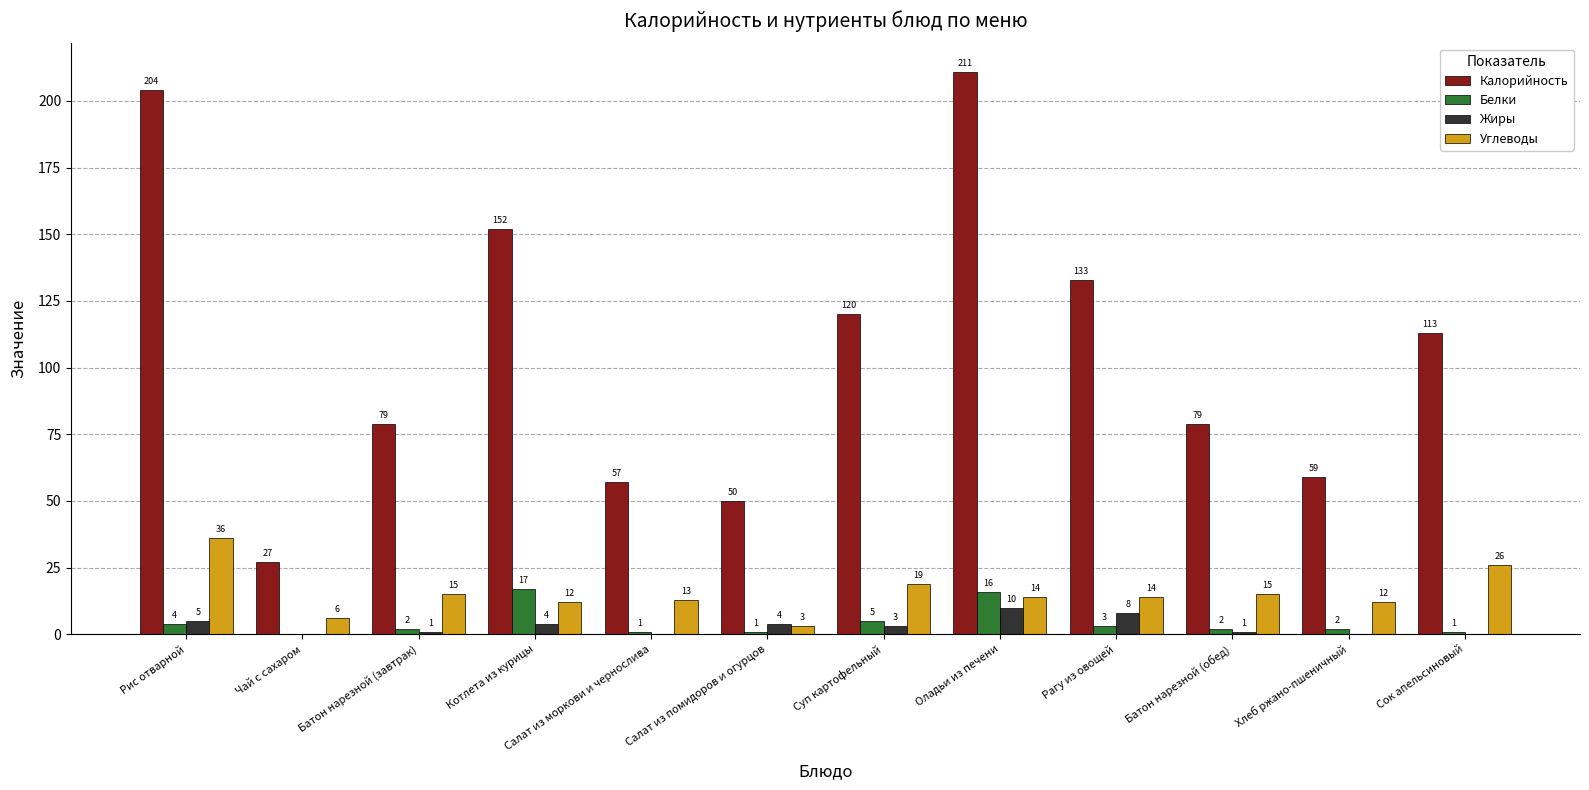

Reading left to right, extract all data points from this chart.

Калорийность: Рис отварной=204	Чай с сахаром=27	Батон нарезной (завтрак)=79	Котлета из курицы=152	Салат из моркови и чернослива=57	Салат из помидоров и огурцов=50	Суп картофельный=120	Оладьи из печени=211	Рагу из овощей=133	Батон нарезной (обед)=79	Хлеб ржано-пшеничный=59	Сок апельсиновый=113
Белки: Рис отварной=4	Чай с сахаром=0	Батон нарезной (завтрак)=2	Котлета из курицы=17	Салат из моркови и чернослива=1	Салат из помидоров и огурцов=1	Суп картофельный=5	Оладьи из печени=16	Рагу из овощей=3	Батон нарезной (обед)=2	Хлеб ржано-пшеничный=2	Сок апельсиновый=1
Жиры: Рис отварной=5	Чай с сахаром=0	Батон нарезной (завтрак)=1	Котлета из курицы=4	Салат из моркови и чернослива=0	Салат из помидоров и огурцов=4	Суп картофельный=3	Оладьи из печени=10	Рагу из овощей=8	Батон нарезной (обед)=1	Хлеб ржано-пшеничный=0	Сок апельсиновый=0
Углеводы: Рис отварной=36	Чай с сахаром=6	Батон нарезной (завтрак)=15	Котлета из курицы=12	Салат из моркови и чернослива=13	Салат из помидоров и огурцов=3	Суп картофельный=19	Оладьи из печени=14	Рагу из овощей=14	Батон нарезной (обед)=15	Хлеб ржано-пшеничный=12	Сок апельсиновый=26